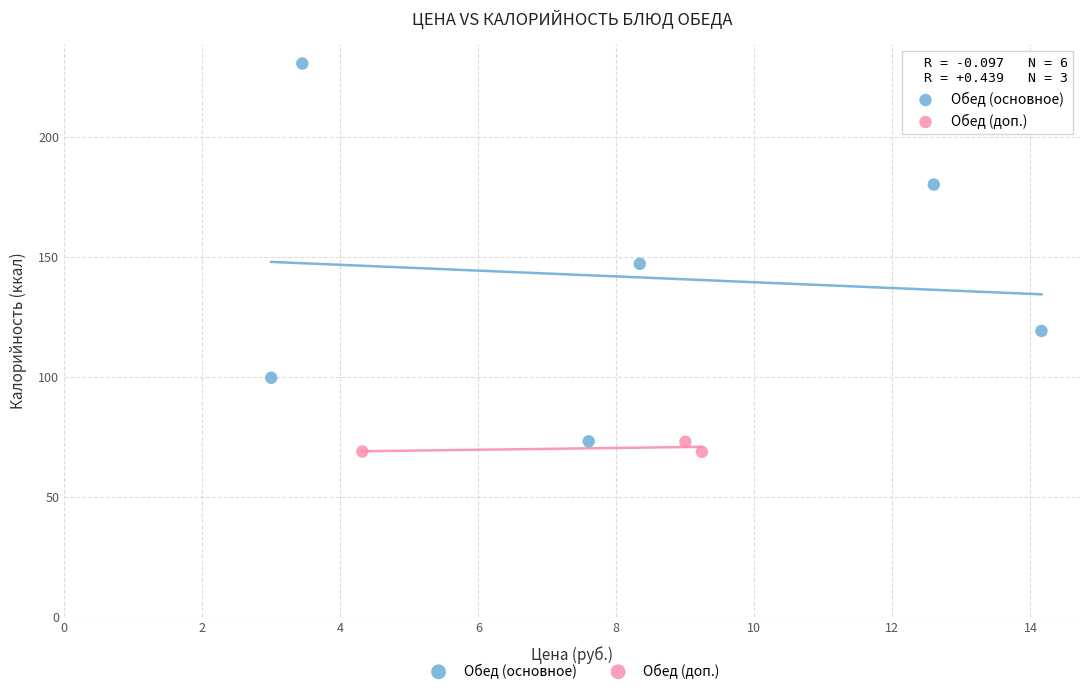

Which series contains the highest Y value?

Обед (основное)